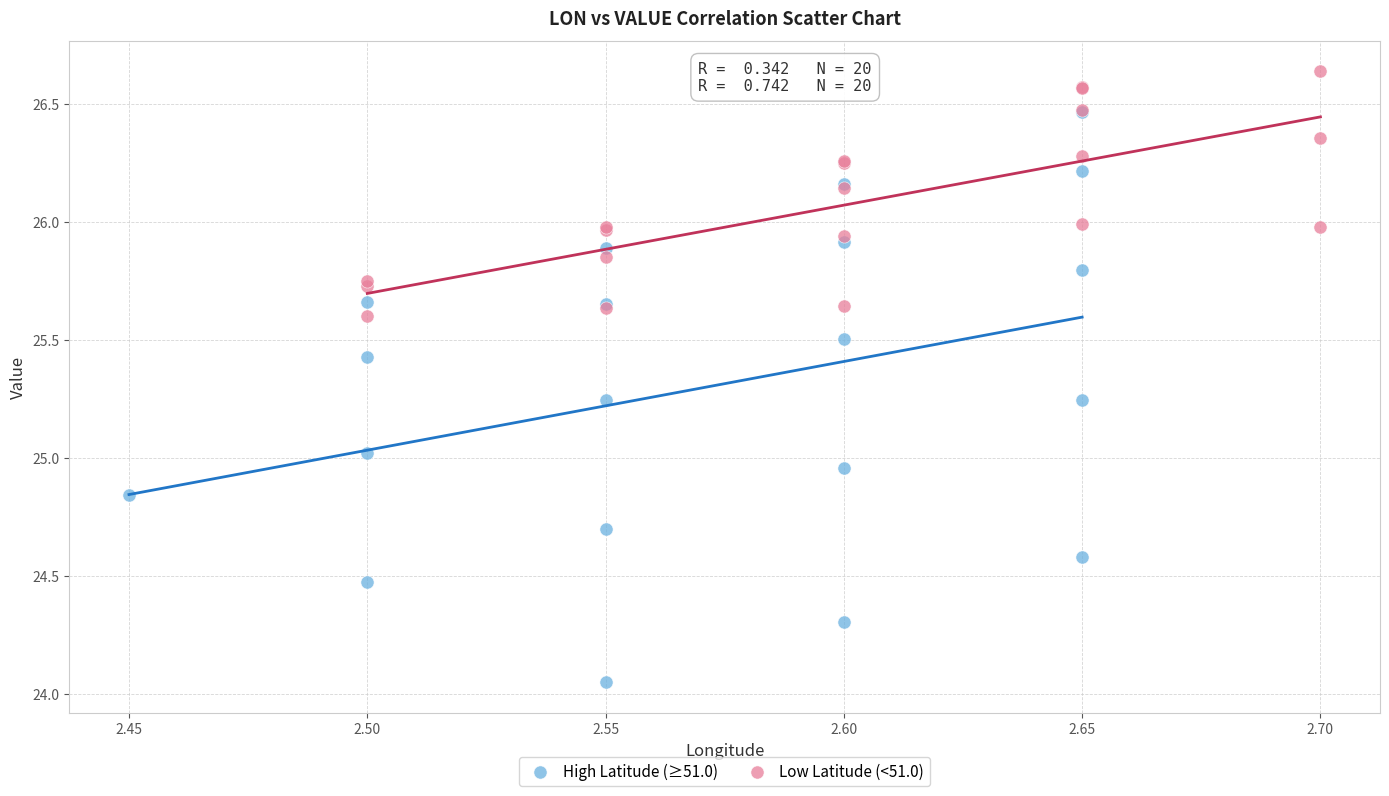

What are all the series names shown in the legend?

High Latitude (≥51.0), Low Latitude (<51.0)